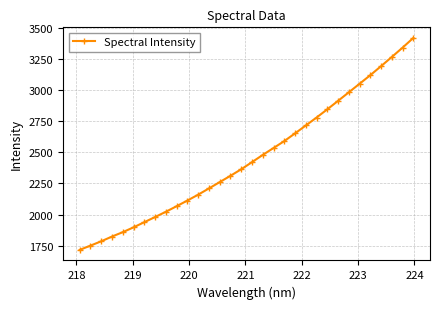

True or false: the data has more than 2 interior local peaks.

False